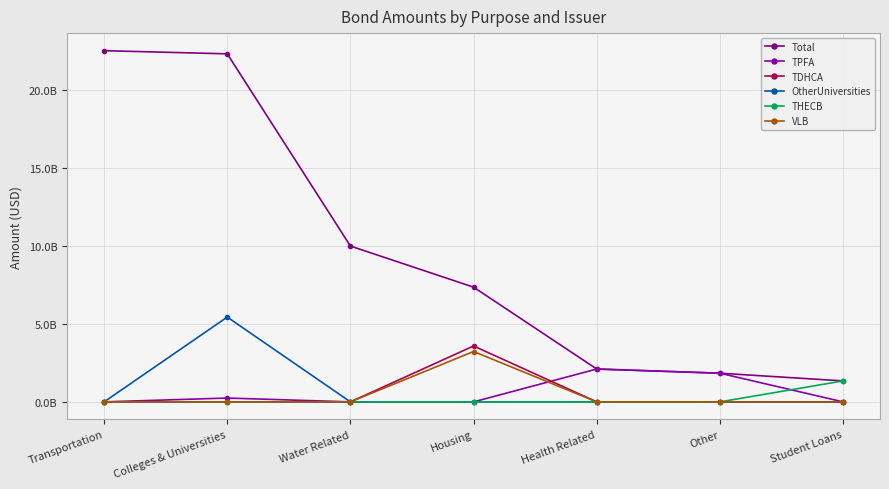

What is the label of the 2nd point from the right?

Other